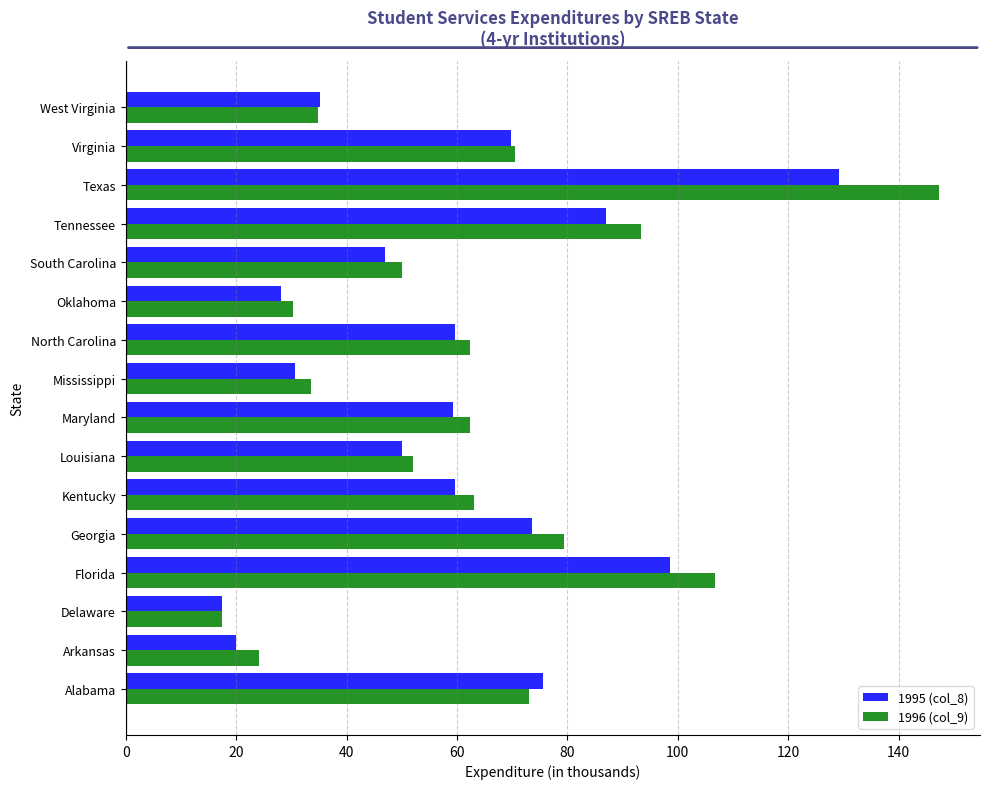

What is the sum of the 1995 (col_8) values at Mississippi and Texas?

159.9